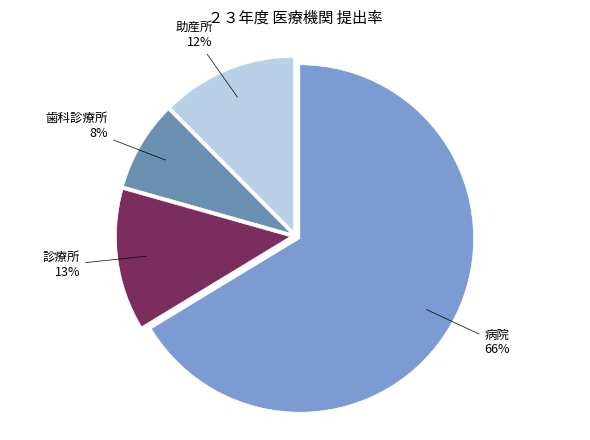

The 診療所 slice represents 4% of the pie. True or false?

False